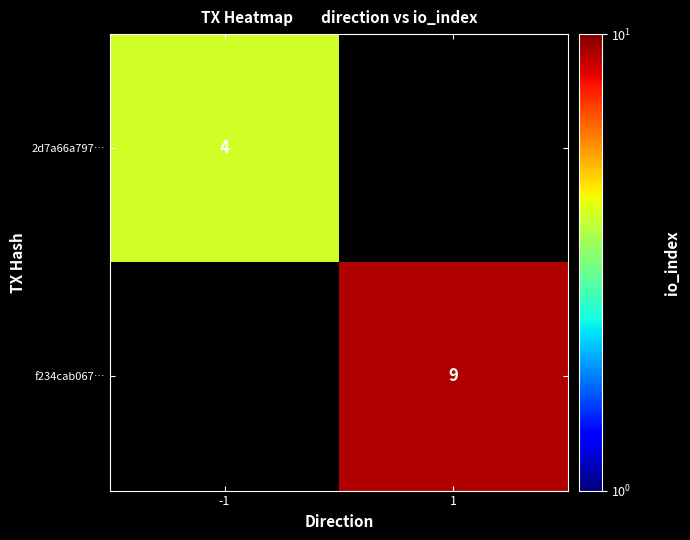

Which has a higher value, -1 or 1?

1